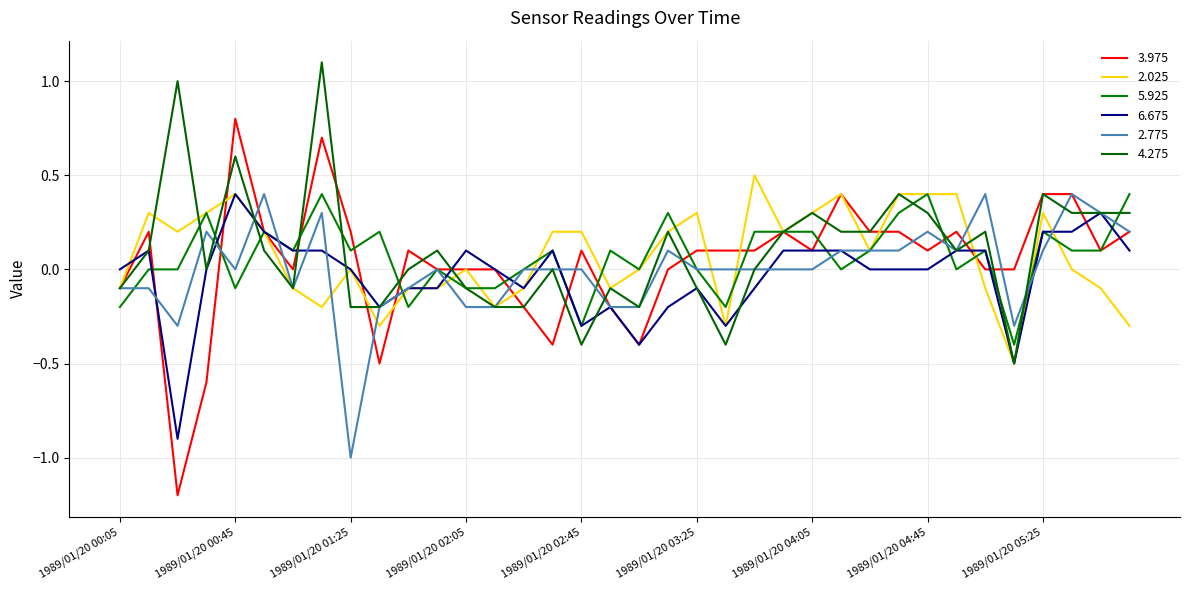

At which label is 4.275 closest to 0?

1989/01/20 00:35